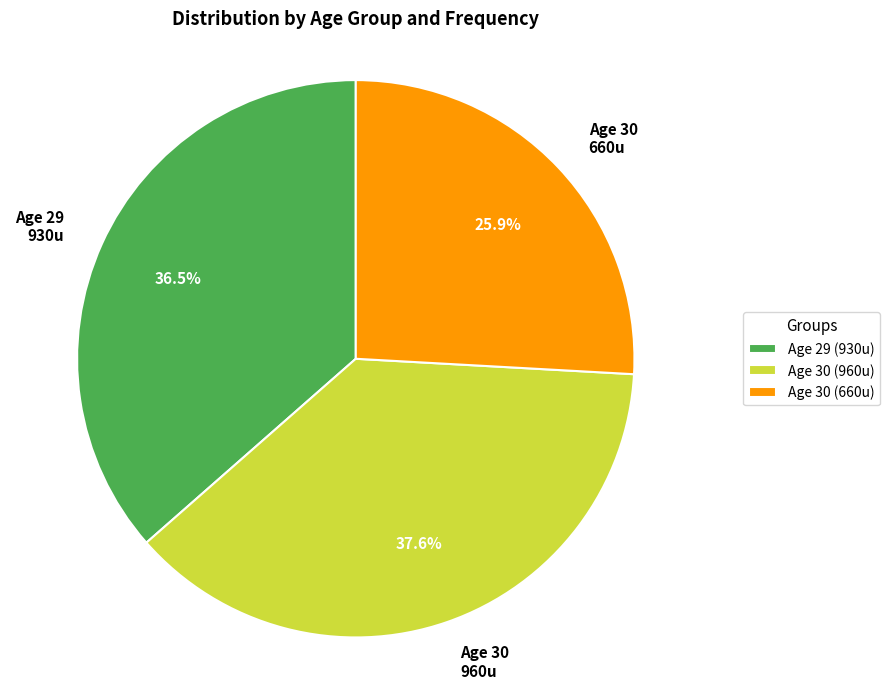

Does any single category account for the majority?

No